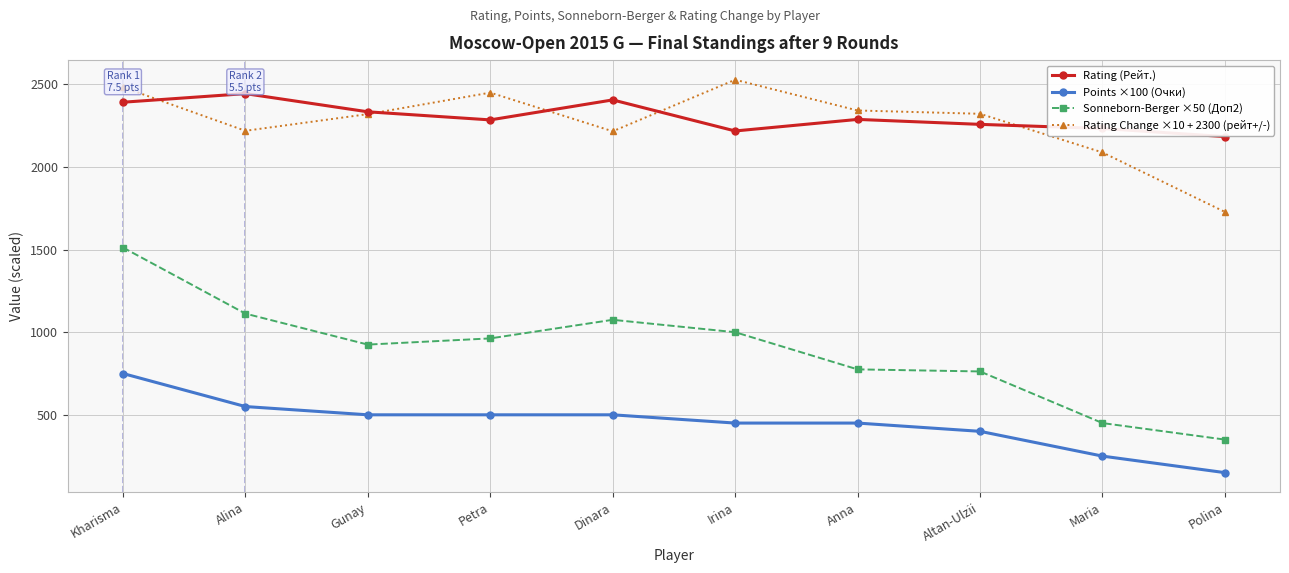

Which series changed the most between Kharisma and Petra?

Sonneborn-Berger ×50 (Доп2)